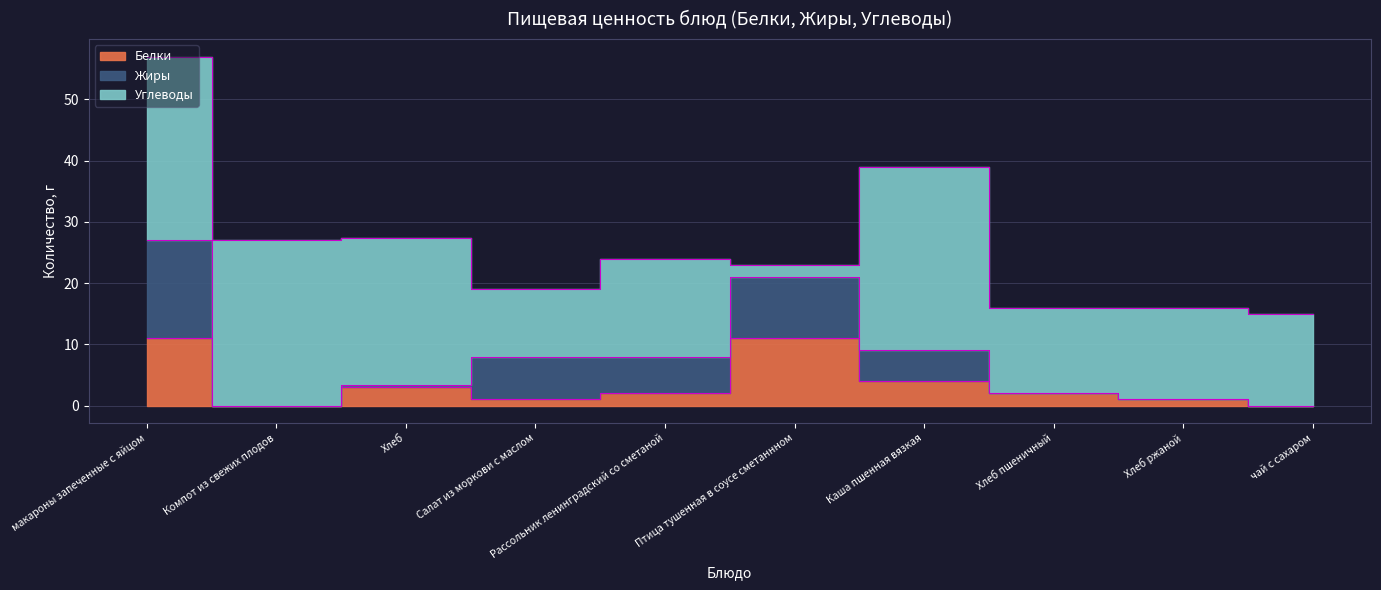

Between Компот из свежих плодов and Хлеб, which series saw the biggest shift?

Белки